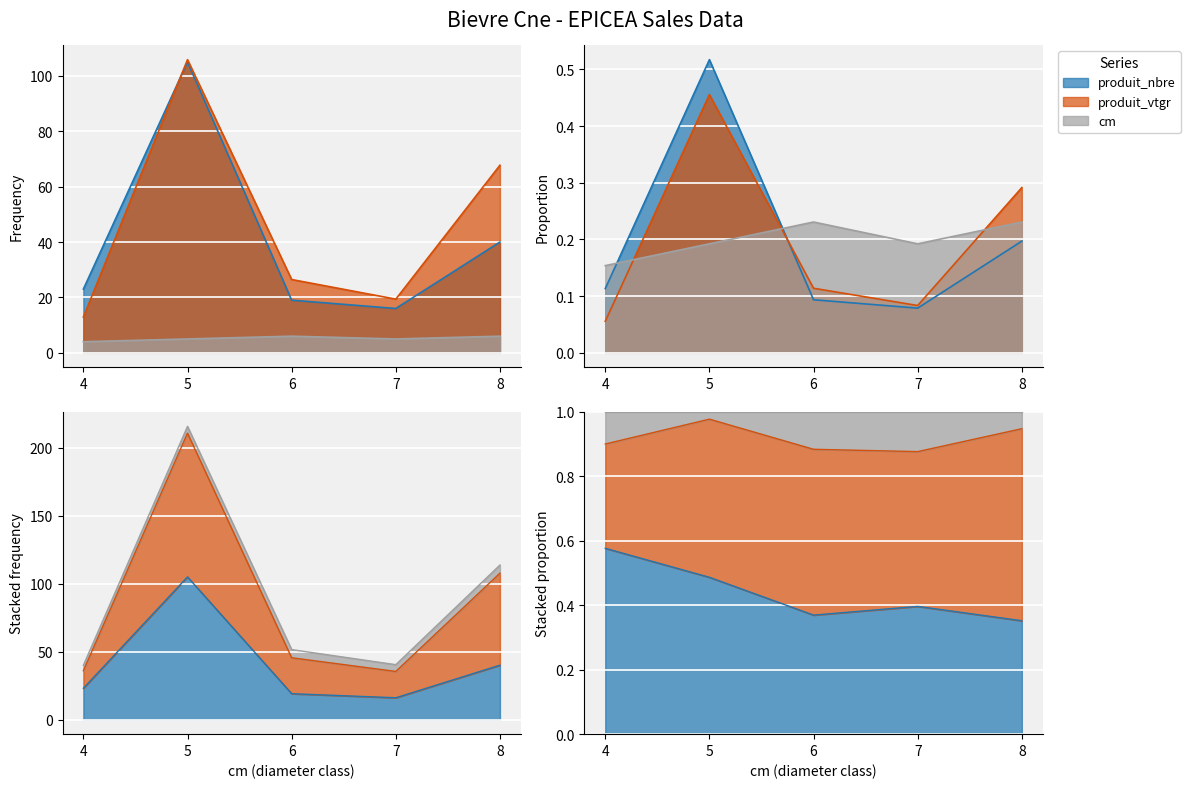

What is the difference between the produit_vtgr values at 5 and 8?

38.1